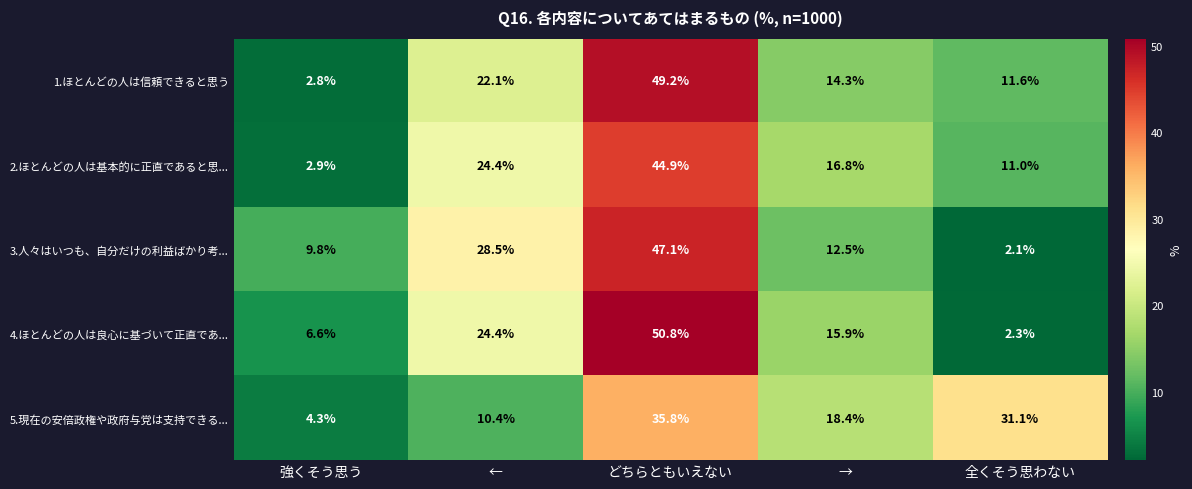

Which series has the widest spread of values?

4.ほとんどの人は良心に基づいて正直であ...